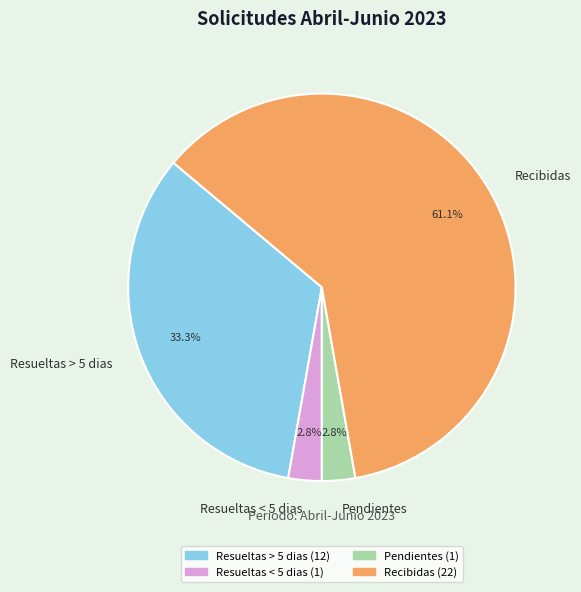

What portion of the pie excludes Resueltas < 5 dias?

97.2%